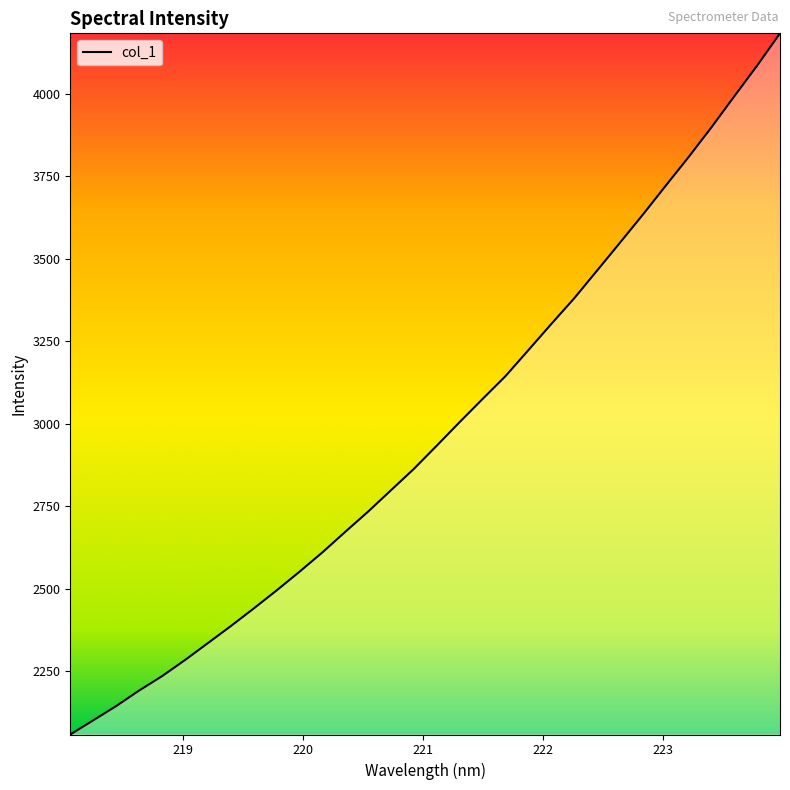

What is the greatest value displayed?

4182.9